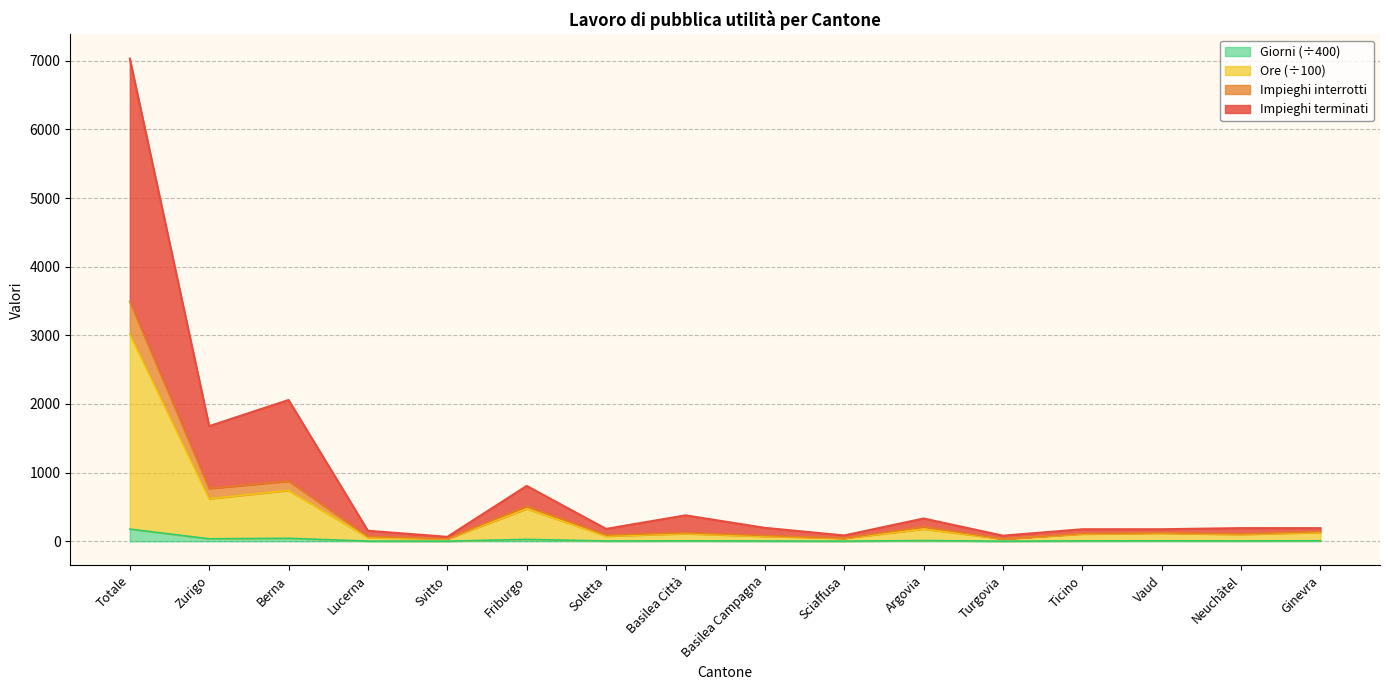

Reading left to right, list all the values displayed in this chart.

Impieghi terminati: 7031.6	1677.8	2058.3	153.4	64.9	806.8	180.8	378.2	195.9	85.2	332.3	81.8	175.6	175.7	192.0	191.4
Impieghi interrotti: 3490.6	769.8	877.3	70.4	37.9	513.8	91.8	126.2	84.9	45.2	212.3	33.8	113.6	124.7	109.0	142.4
Ore: 3016.6	619.8	741.3	53.4	33.9	473.8	75.8	111.2	71.9	42.2	179.3	33.8	105.6	116.7	100.0	129.4
Giorni: 177.4	36.5	43.6	3.1	2.0	27.9	4.5	6.5	4.2	2.5	10.5	2.0	6.2	6.9	5.9	7.6